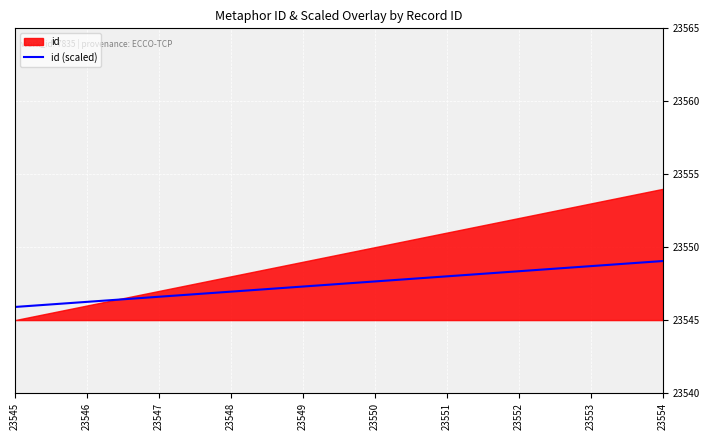

How many data points are above 23547?

6